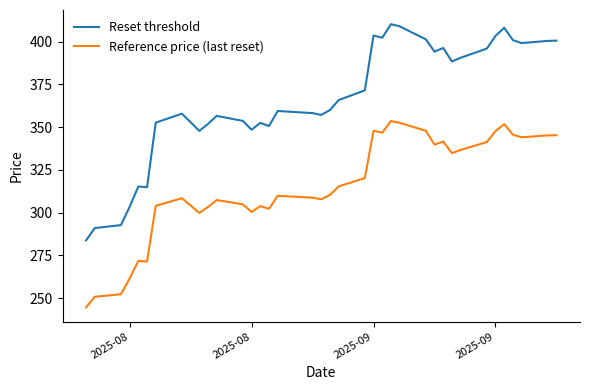

True or false: Reset threshold and Reference price (last reset) intersect in this chart.

False